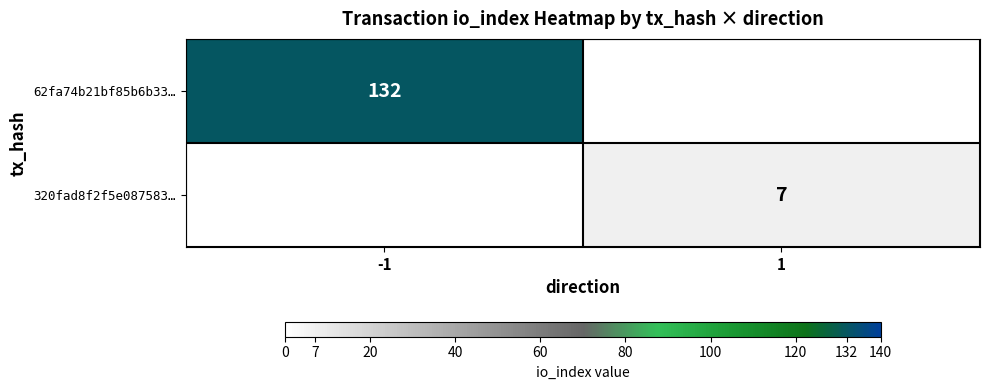

Between -1 and 1, which is larger?

-1